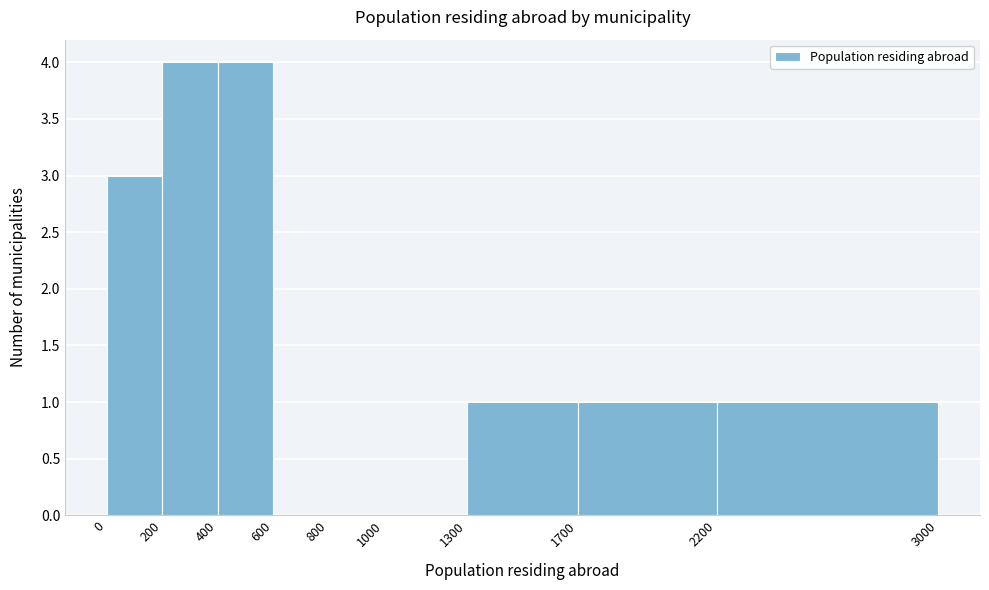

How tall is the bar that spans 2200 to 3000 on the x-axis? The values are not printed on the chart, so give them approximately, as read against the axis.

1